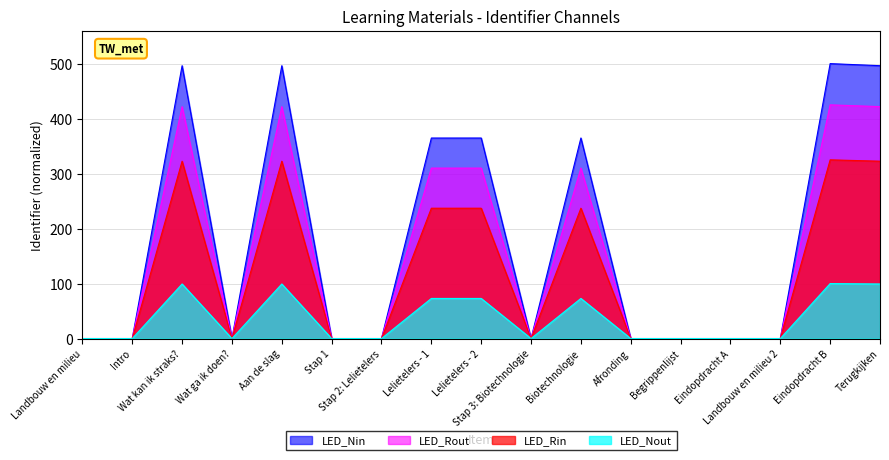

What is the label of the 8th point from the left?

Lelietelers - 1